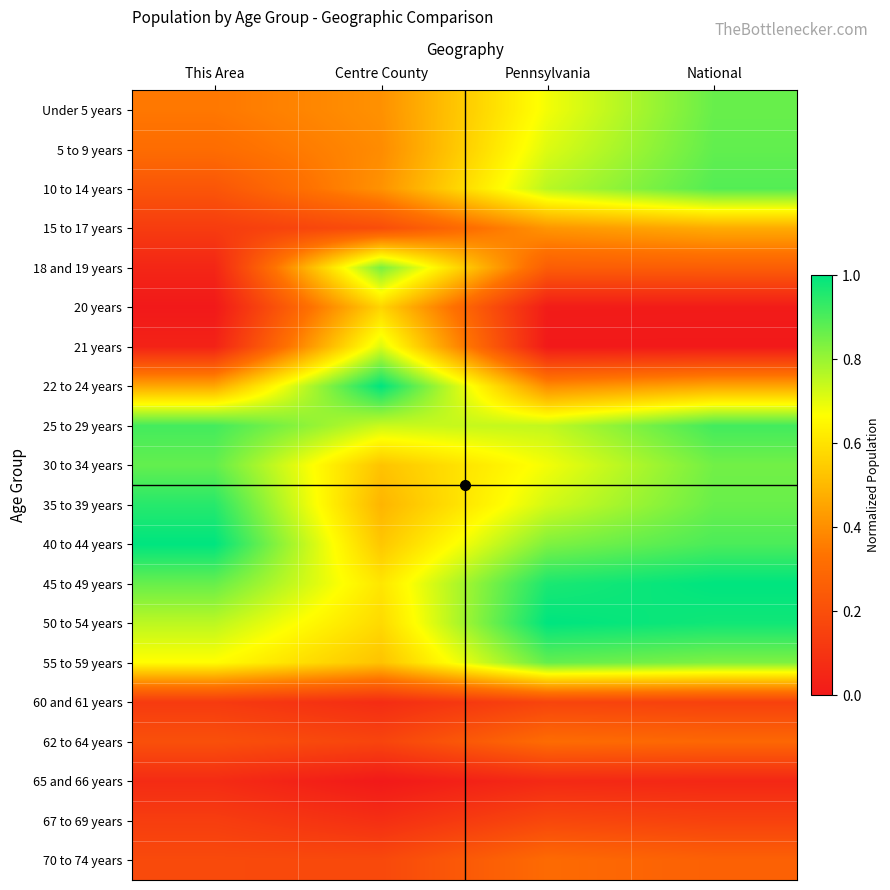

Between Centre County and This Area, which is larger?

Centre County